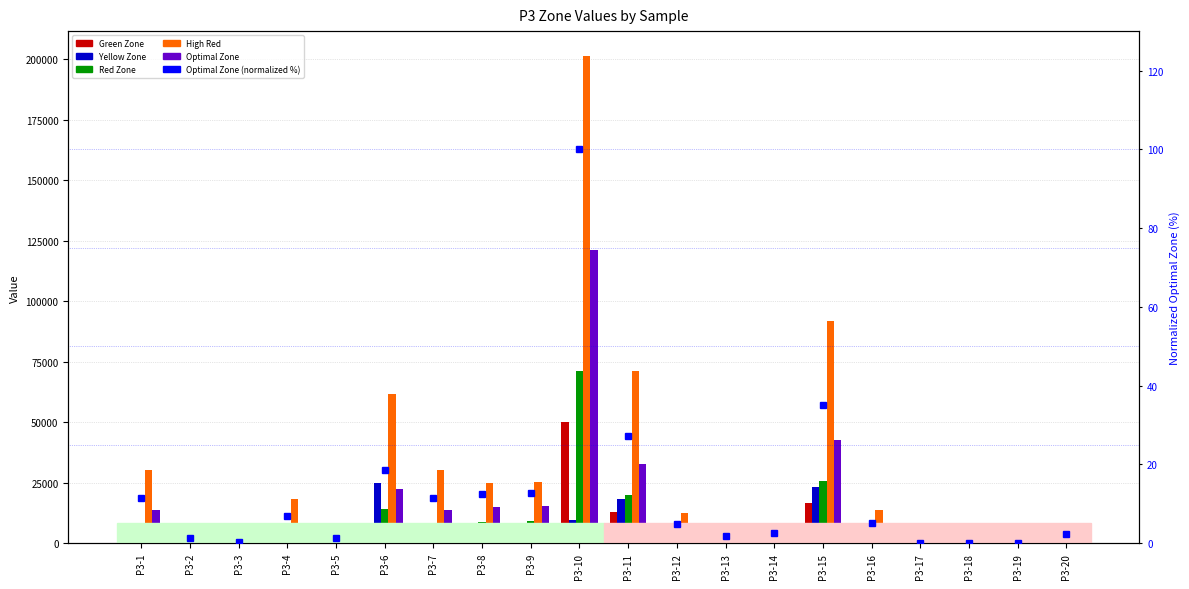

At which label is Red Zone closest to 35547?

P3-15